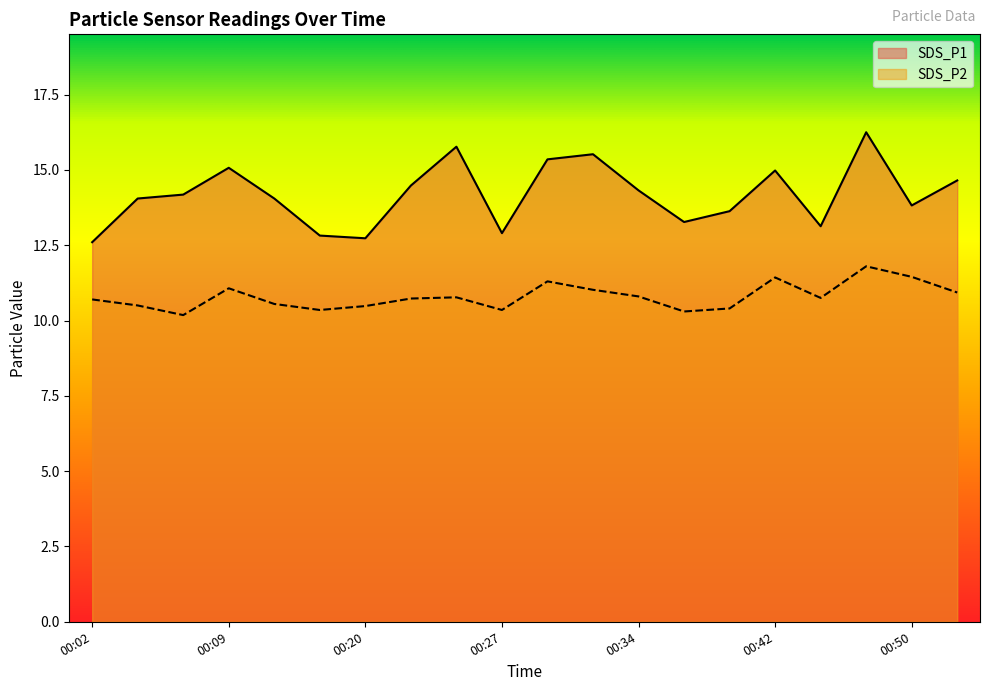

What is the total value across all series at 00:20?

23.2